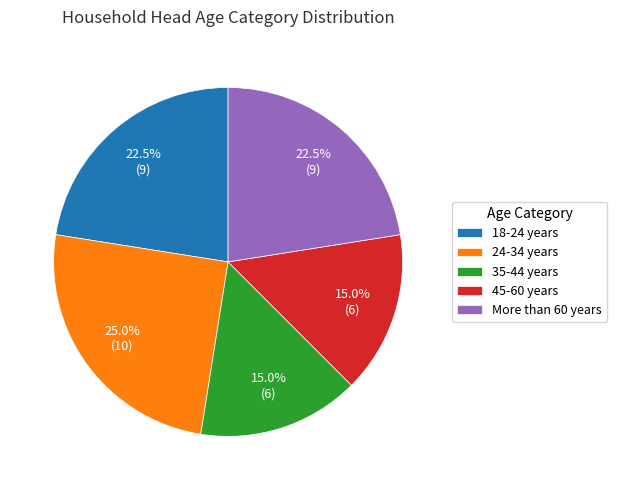

Does any single category account for the majority?

No